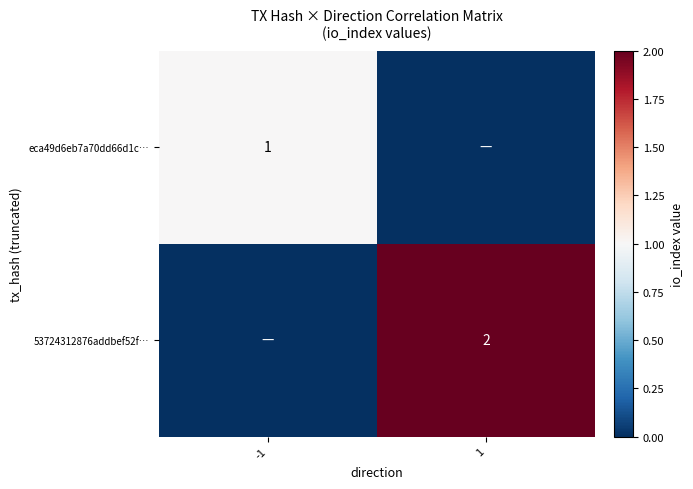

The value of eca49d6eb7a70dd66d1c… at -1 is 2. True or false?

False